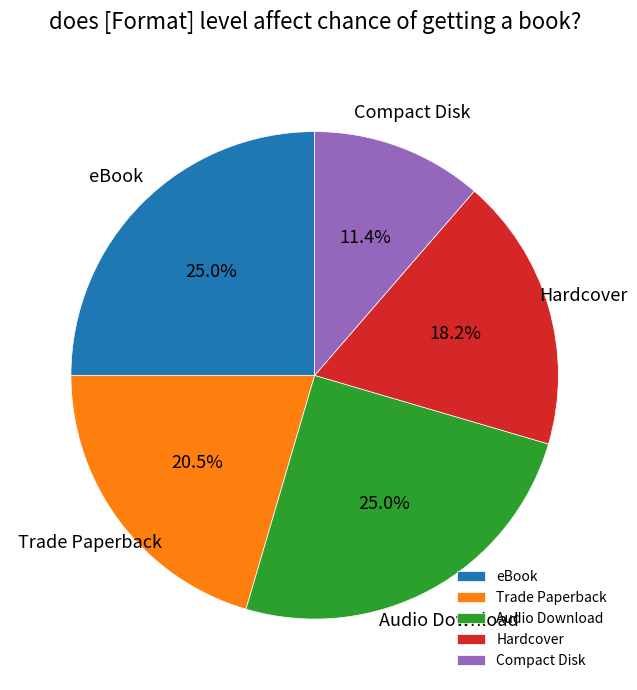

To the nearest percent, what is the average slice percentage?

20%